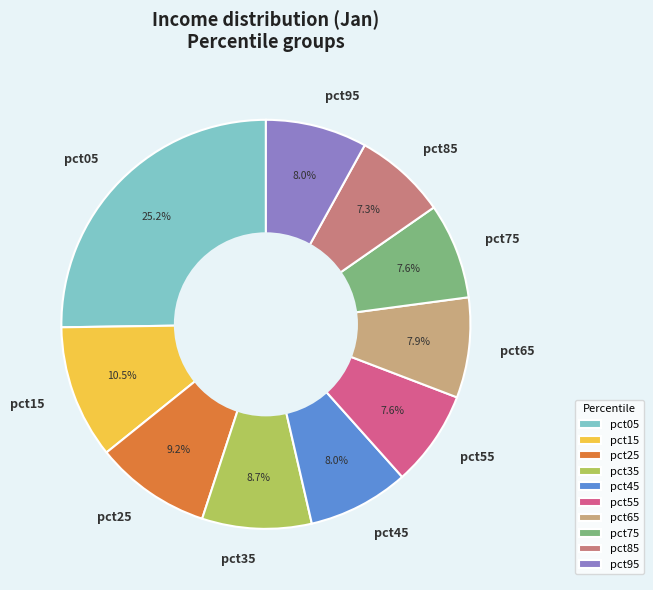

To the nearest percent, what is the combined percentage of pct75 and pct35?

16%